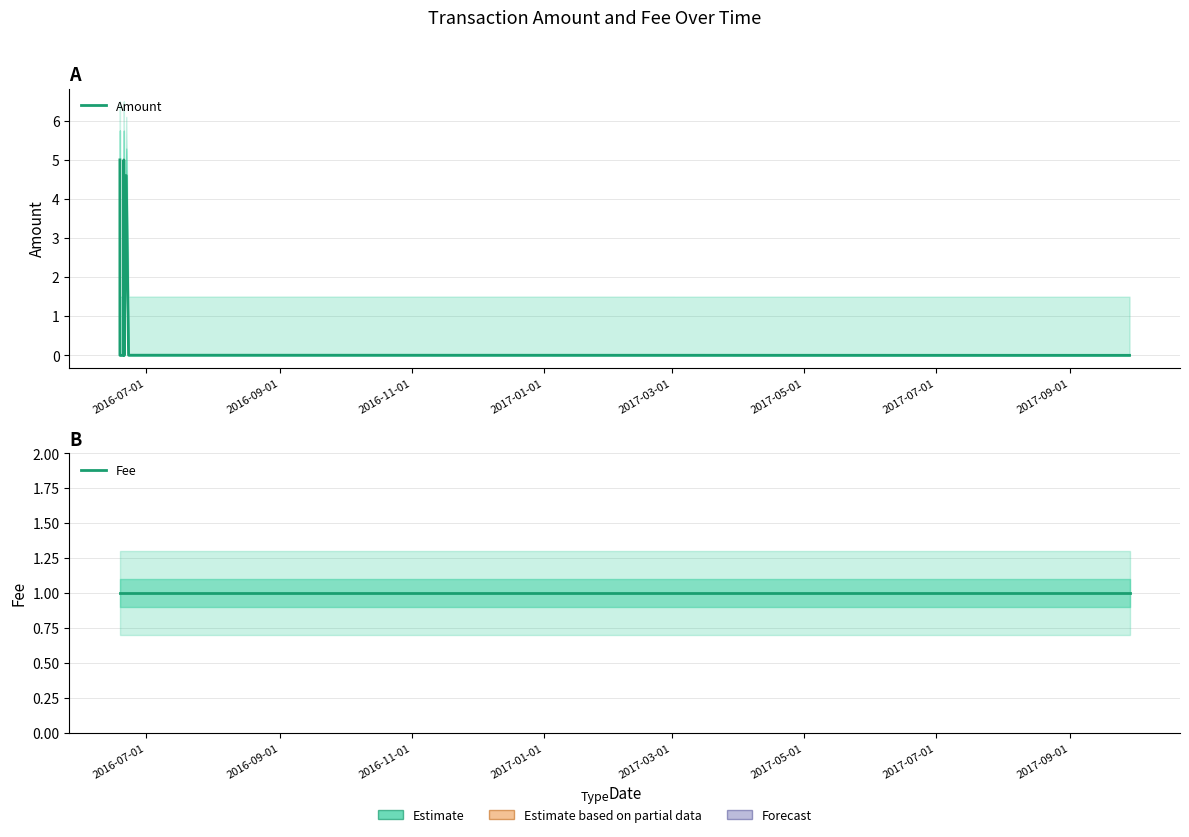

List the series in order of their peak value, lowest first.

Fee, Amount